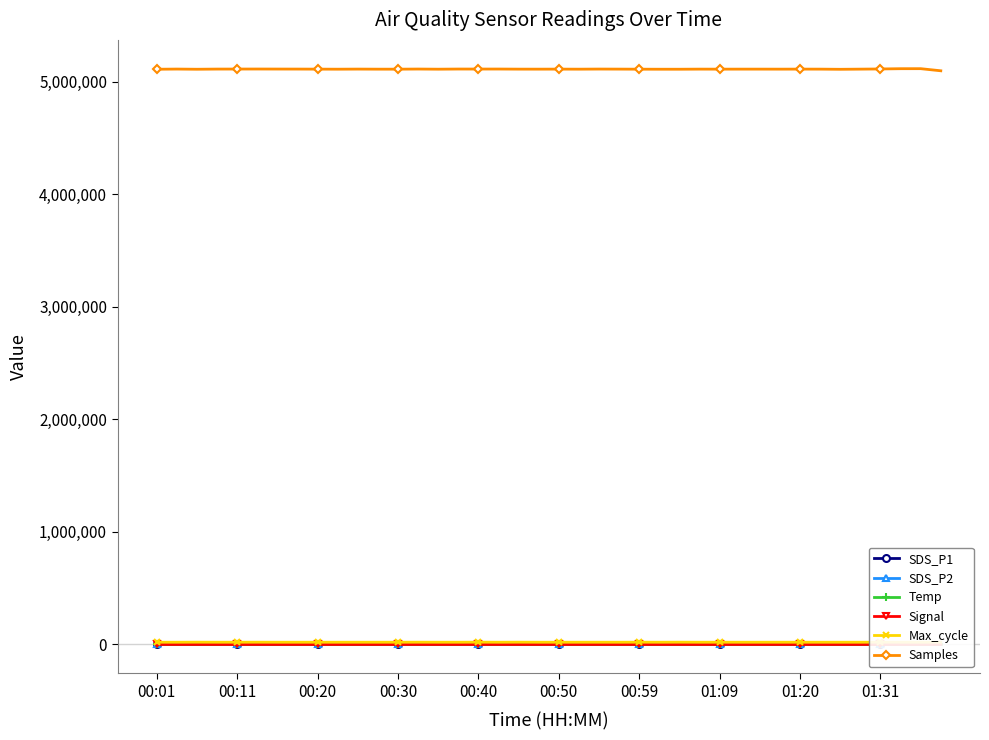

True or false: Samples and SDS_P1 intersect in this chart.

False